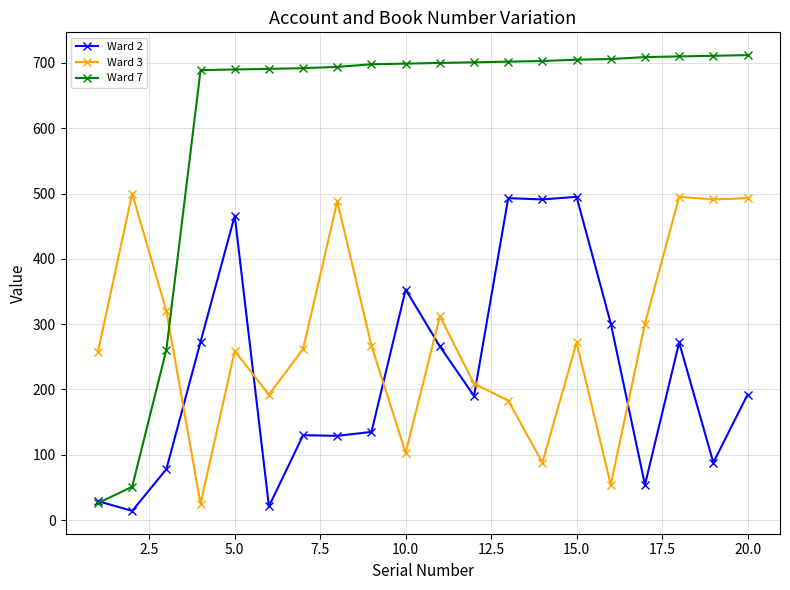

Which series has the largest total across all categories?

Ward 7